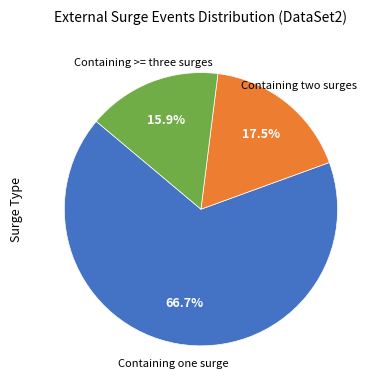

Which category has the smallest portion of the pie?

Containing >= three surges